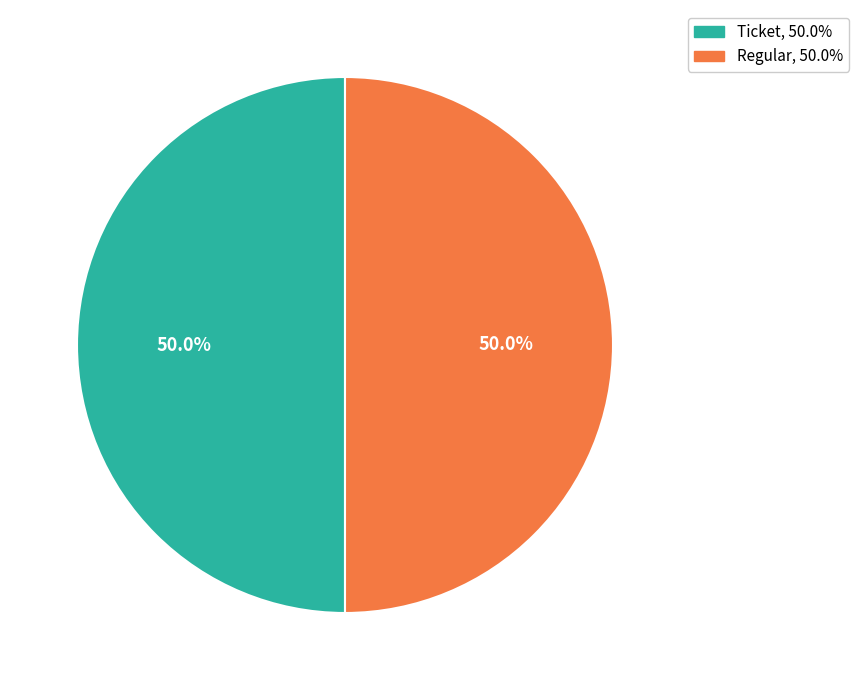

How many slices are in this pie chart?

2